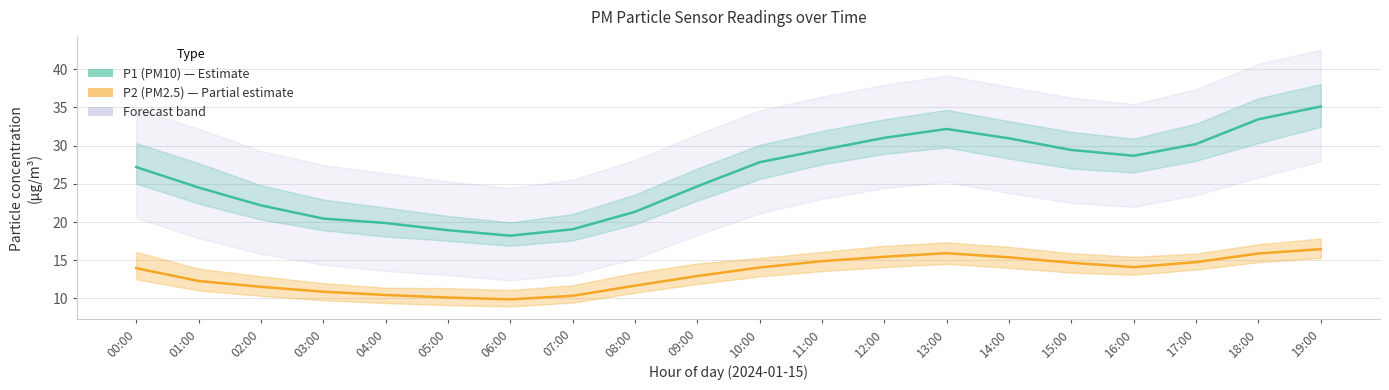

How many interior local peaks does the P1 (PM10) series have?

1